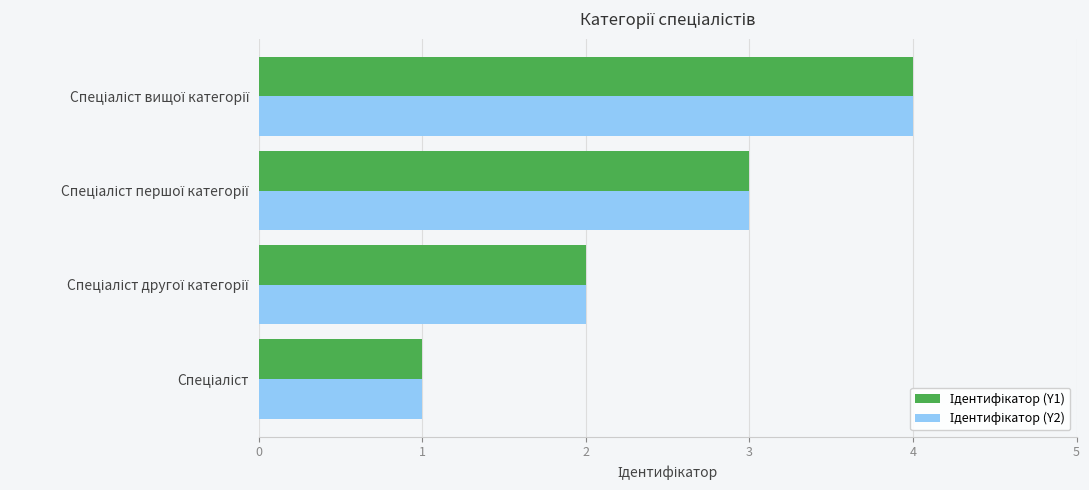

What is the greatest value displayed?

4